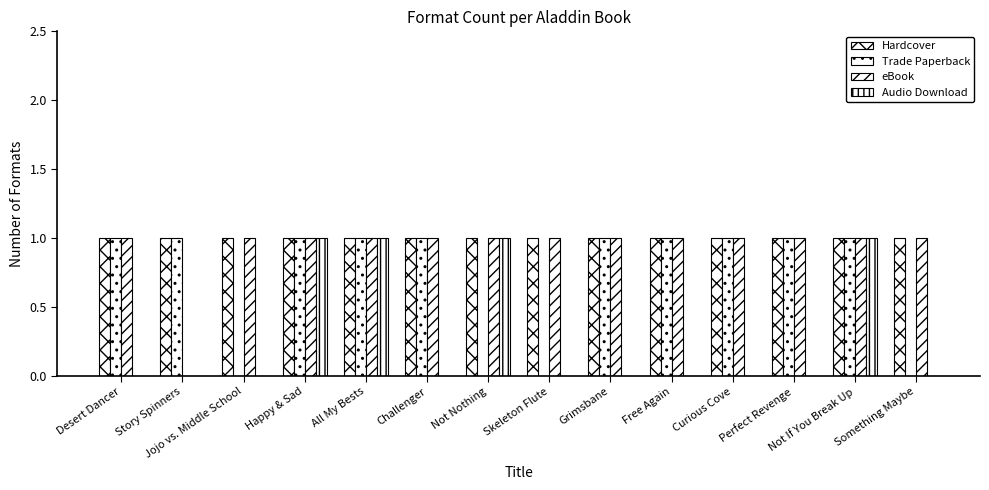

Reading left to right, transcribe all the data shown in this chart.

Hardcover: Desert Dancer=1	Story Spinners=1	Jojo vs. Middle School=1	Happy & Sad=1	All My Bests=1	Challenger=1	Not Nothing=1	Skeleton Flute=1	Grimsbane=1	Free Again=1	Curious Cove=1	Perfect Revenge=1	Not If You Break Up=1	Something Maybe=1
Trade Paperback: Desert Dancer=1	Story Spinners=1	Jojo vs. Middle School=0	Happy & Sad=1	All My Bests=1	Challenger=1	Not Nothing=0	Skeleton Flute=0	Grimsbane=1	Free Again=1	Curious Cove=1	Perfect Revenge=1	Not If You Break Up=1	Something Maybe=0
eBook: Desert Dancer=1	Story Spinners=0	Jojo vs. Middle School=1	Happy & Sad=1	All My Bests=1	Challenger=1	Not Nothing=1	Skeleton Flute=1	Grimsbane=1	Free Again=1	Curious Cove=1	Perfect Revenge=1	Not If You Break Up=1	Something Maybe=1
Audio Download: Desert Dancer=0	Story Spinners=0	Jojo vs. Middle School=0	Happy & Sad=1	All My Bests=1	Challenger=0	Not Nothing=1	Skeleton Flute=0	Grimsbane=0	Free Again=0	Curious Cove=0	Perfect Revenge=0	Not If You Break Up=1	Something Maybe=0